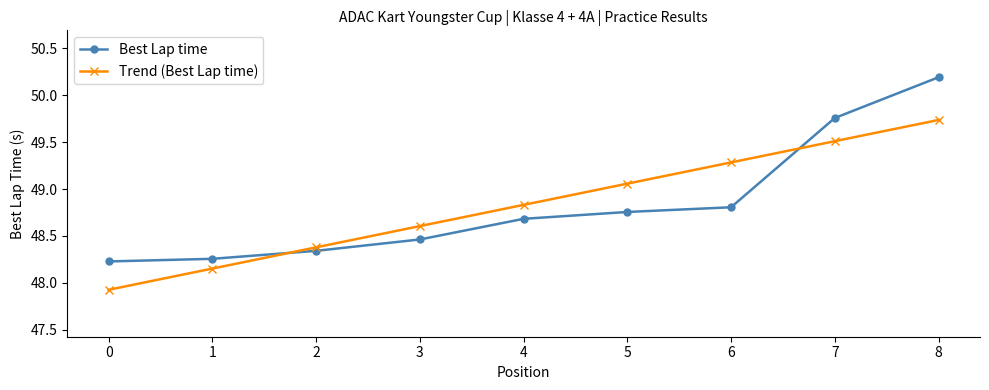

At which label does Trend (Best Lap time) reach its peak?

8